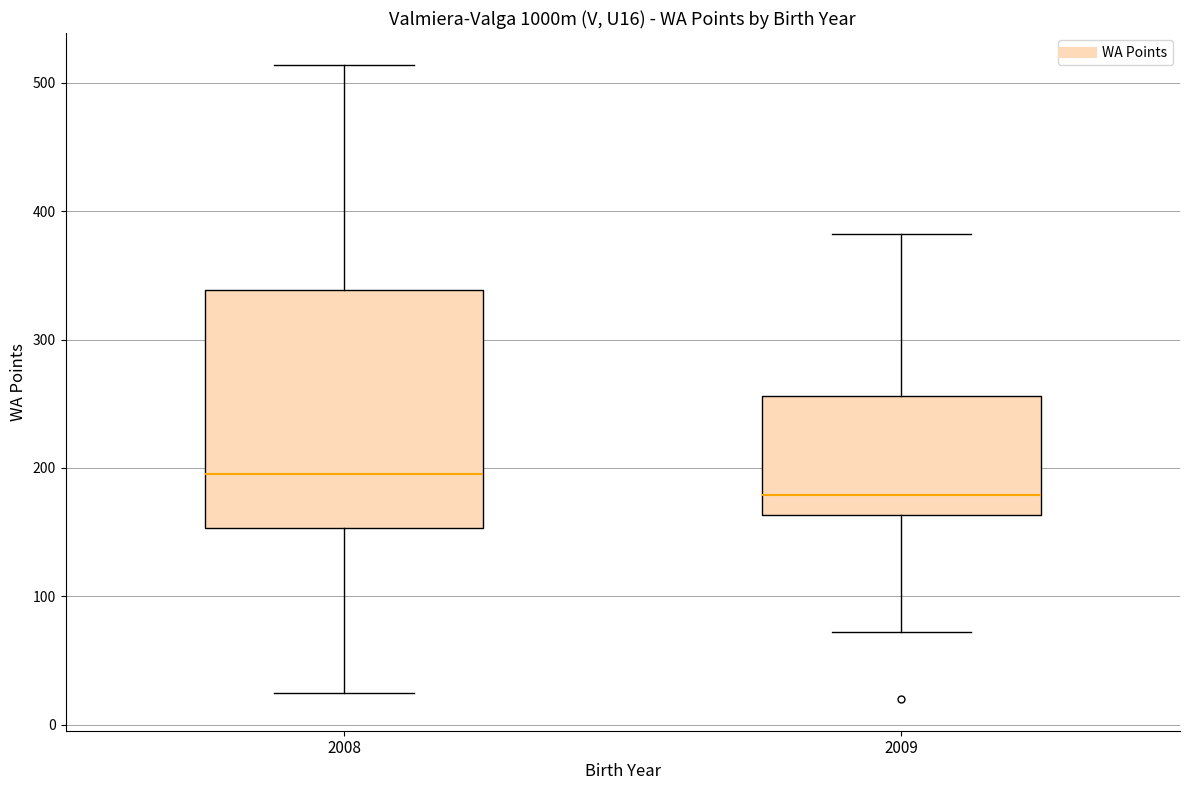

Reading left to right, read every box against the y-axis: the position of its median line, the range the box covers, and the ends of its whiskers. The values are not printed on the chart, so give them approximately, as read against the axis.

2008: median 200, box 150 to 340, whiskers 30 to 510
2009: median 180, box 160 to 260, whiskers 70 to 380